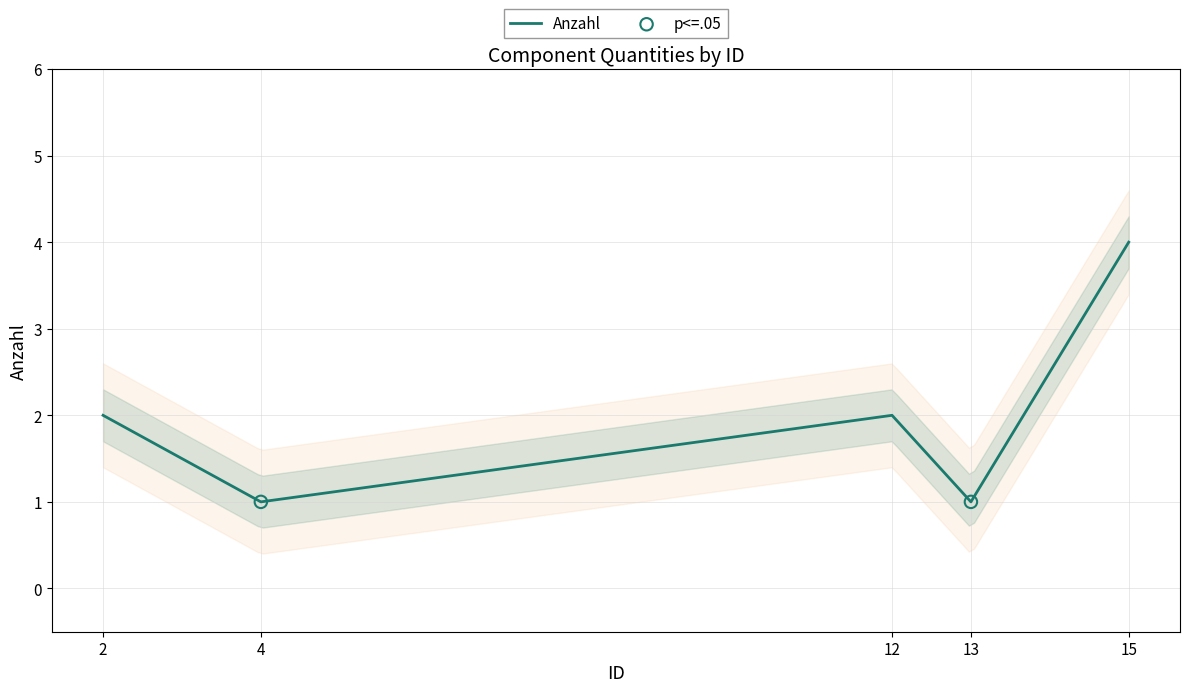

Approximately how many times larger is the value at 15 compared to 12?

2.0